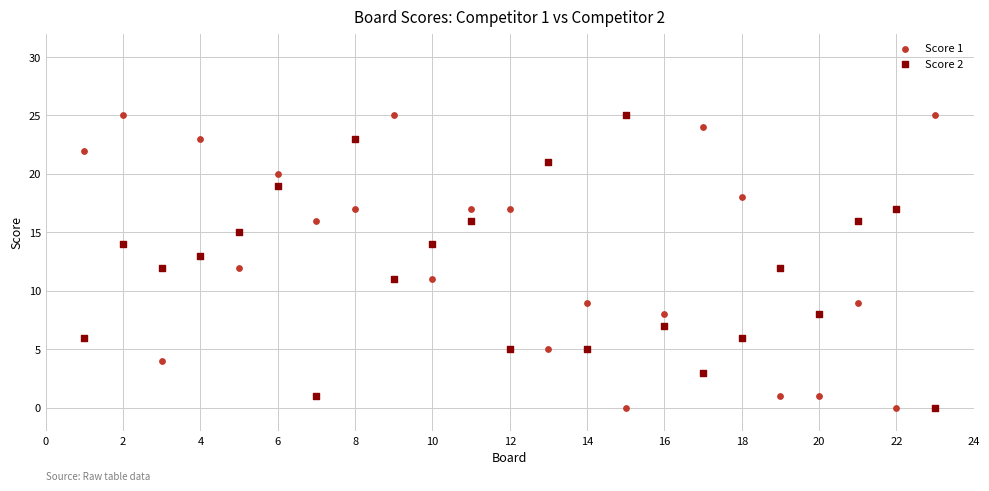

What is the X range (max minus min) for the scatter plot?

22